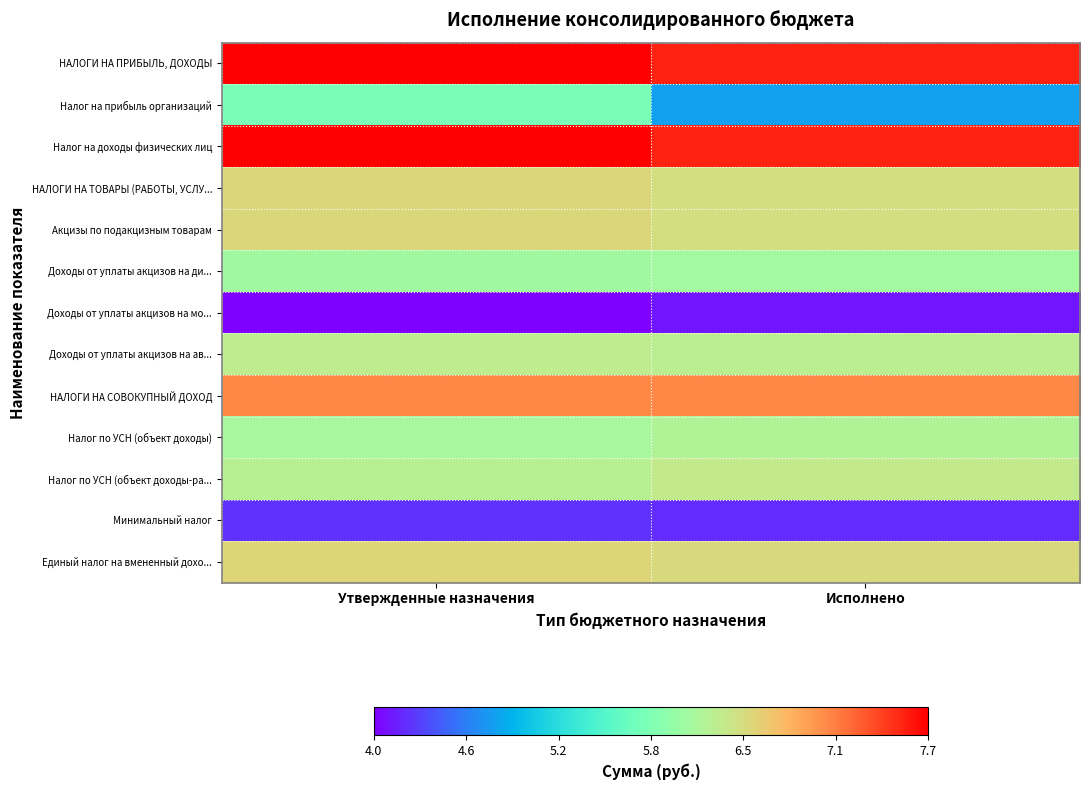

At which category is the sum across all series the highest?

Утвержденные назначения